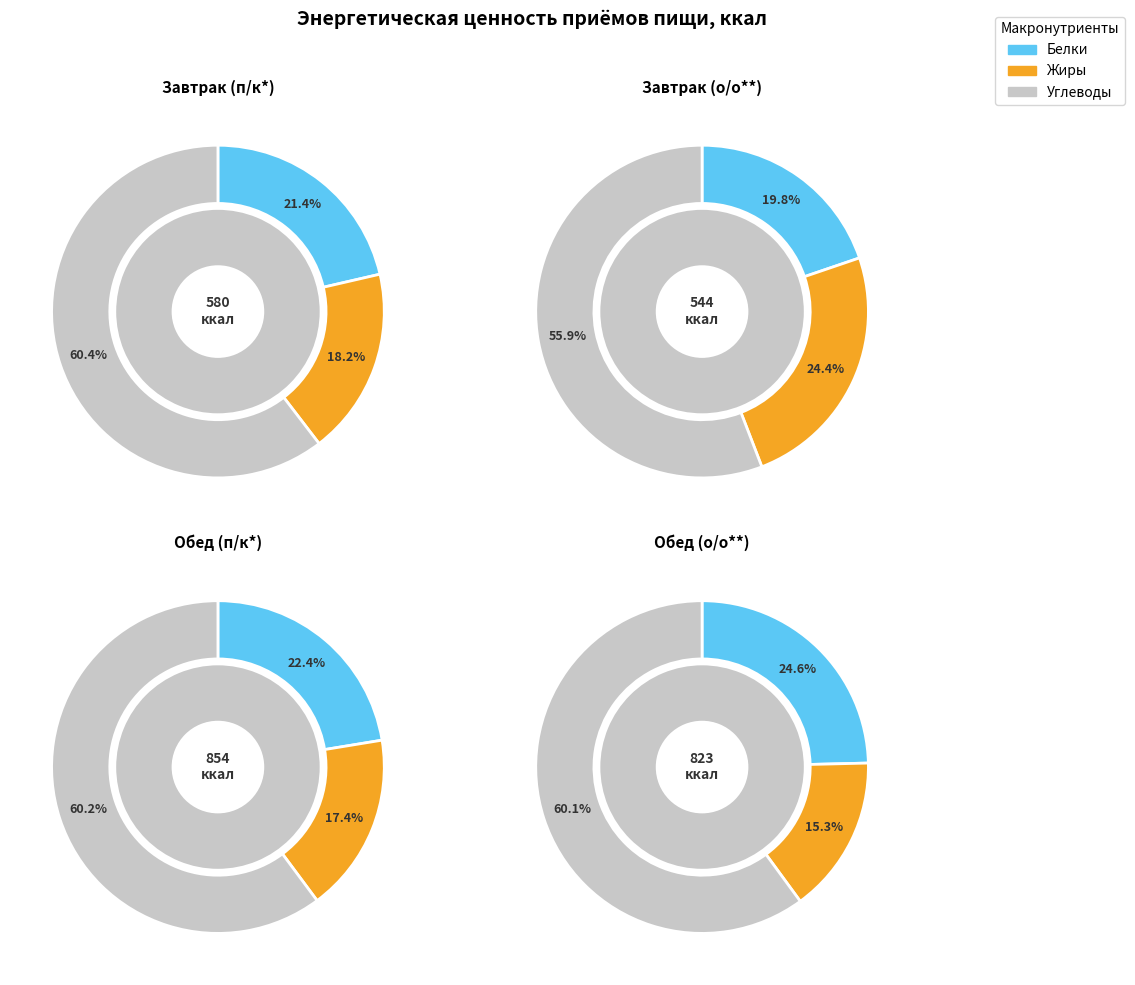

The Обед (о/о**) slice represents 44% of the pie. True or false?

False